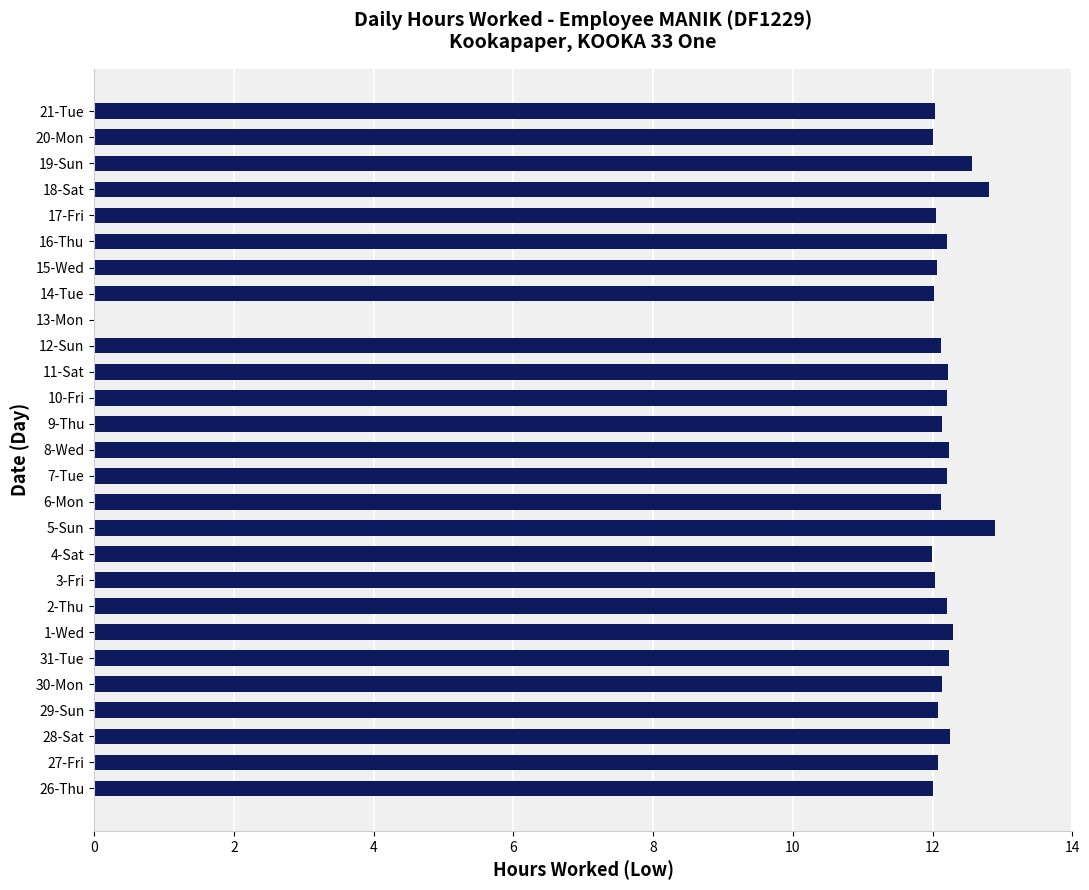

How many distinct data groups are displayed?

1